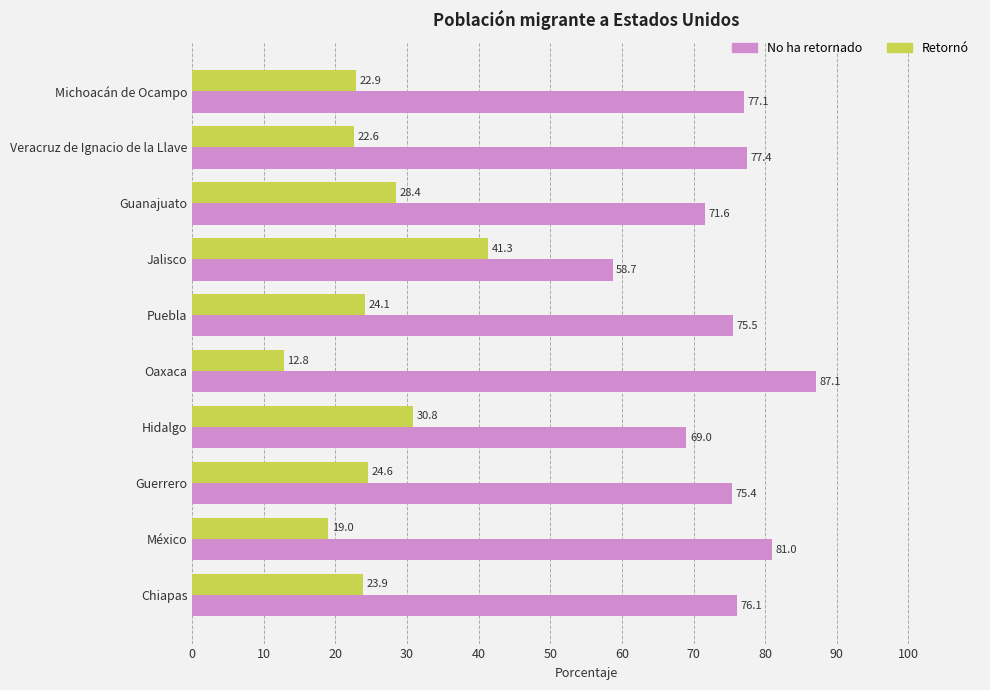

Which category has the lowest value in the No ha retornado series?

Jalisco